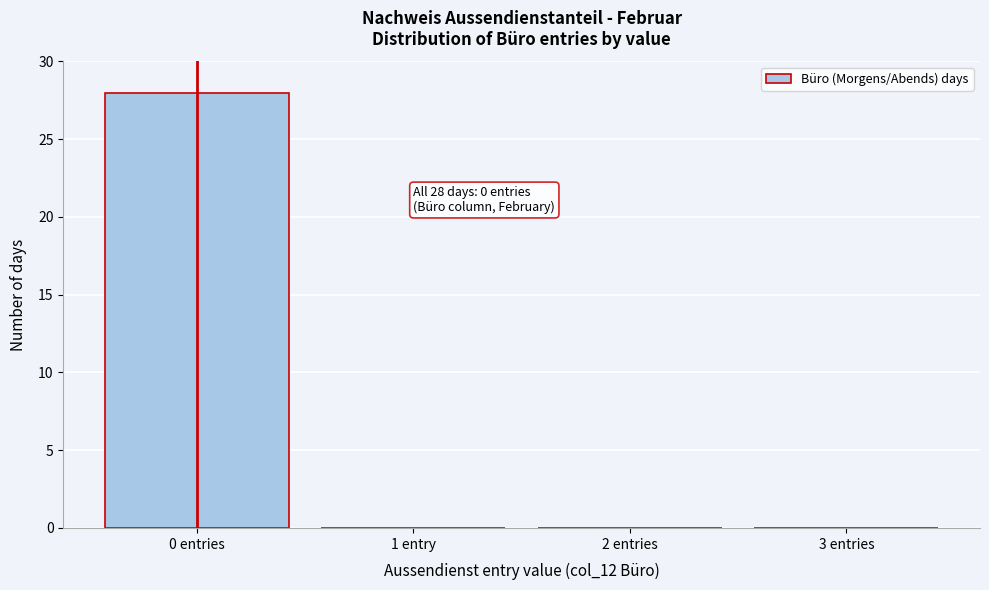

Reading left to right, extract all data points from this chart.

0 entries=28	1 entry=0	2 entries=0	3 entries=0